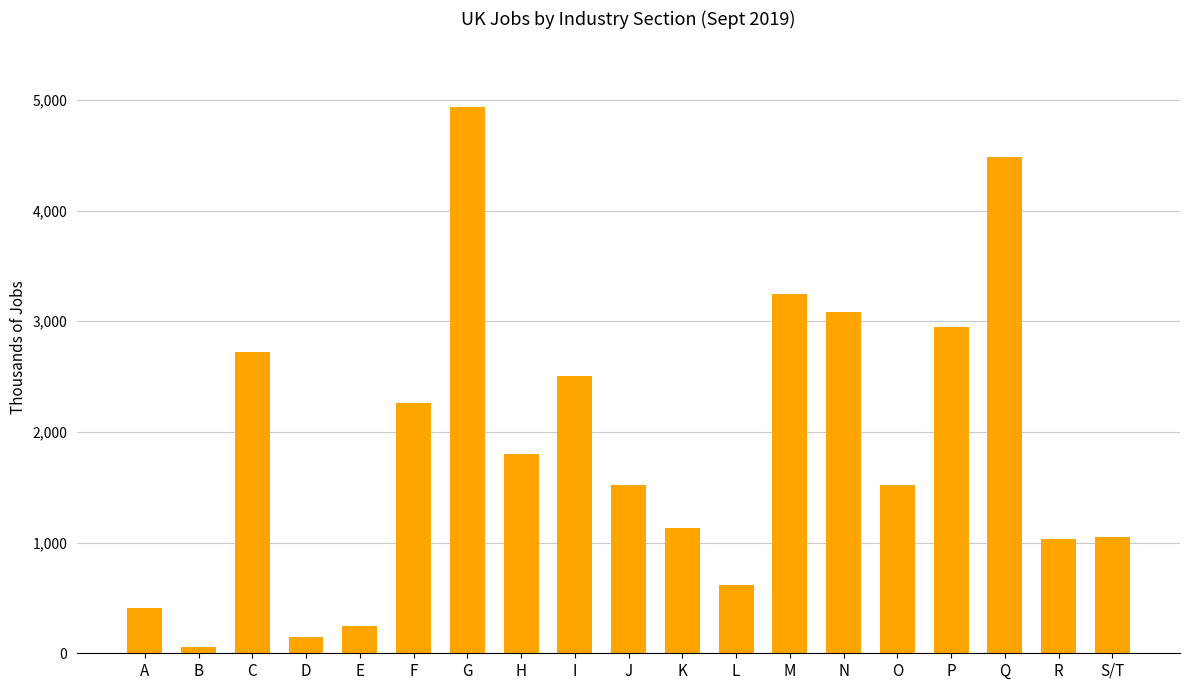

True or false: the data shows 58 at B.

True